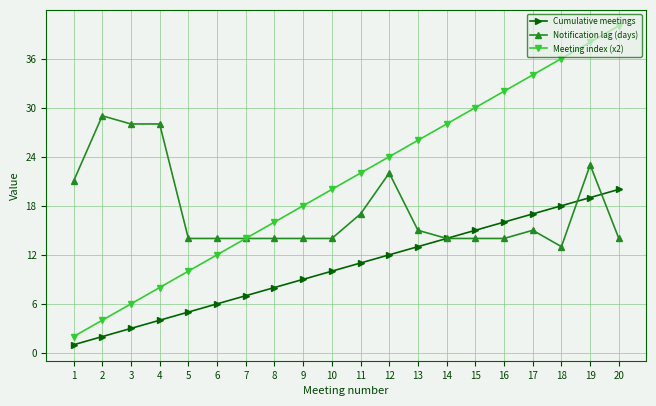

Rank the series by their average value, from lowest to highest.

Cumulative meetings, Notification lag (days), Meeting index (x2)